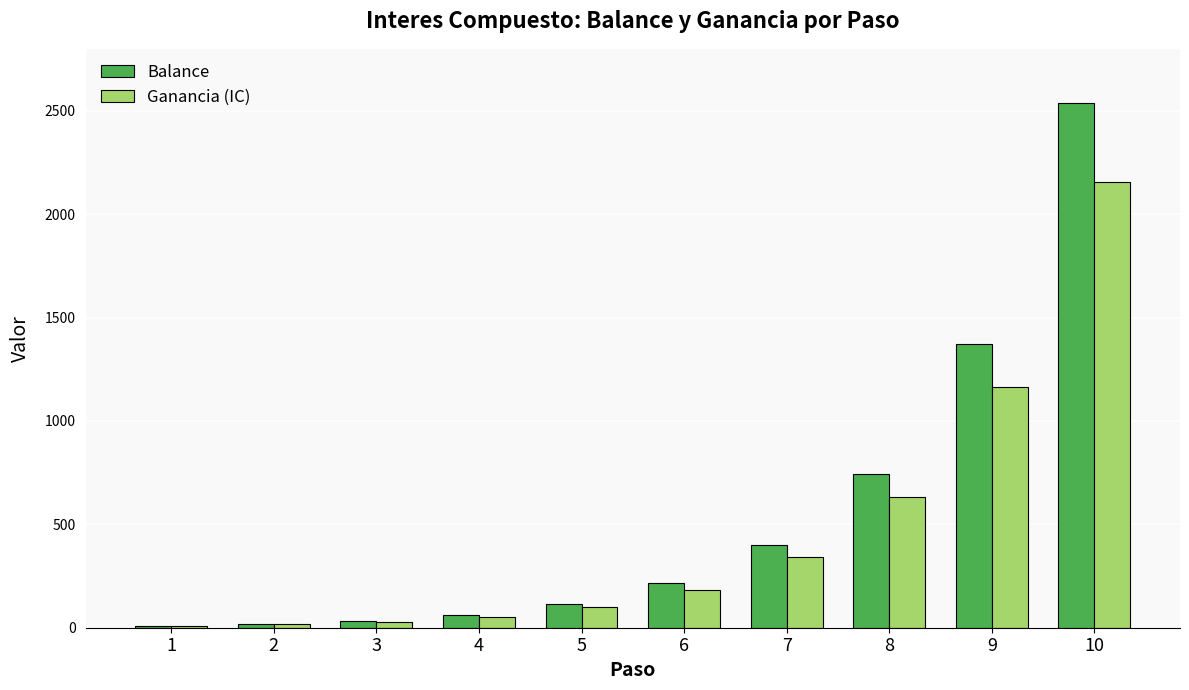

The Balance series shows 216.7 at 6. True or false?

True